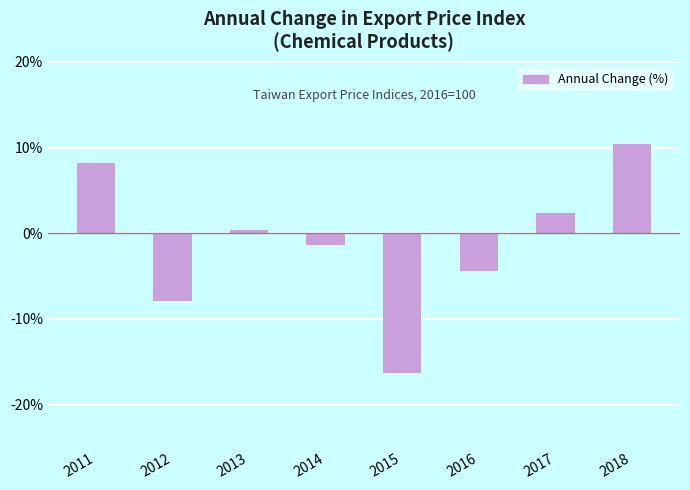

What is the minimum value shown in the chart?

-16.2